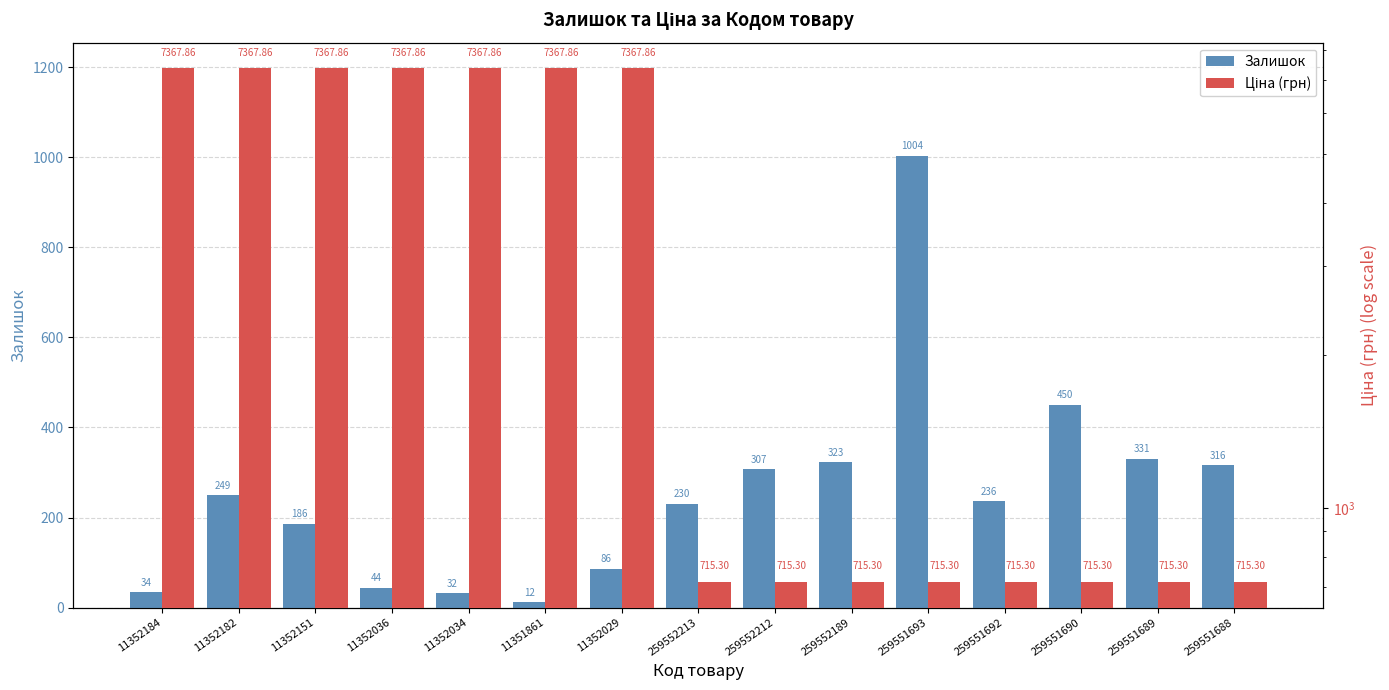

What is the label of the 7th bar from the right?

259552212